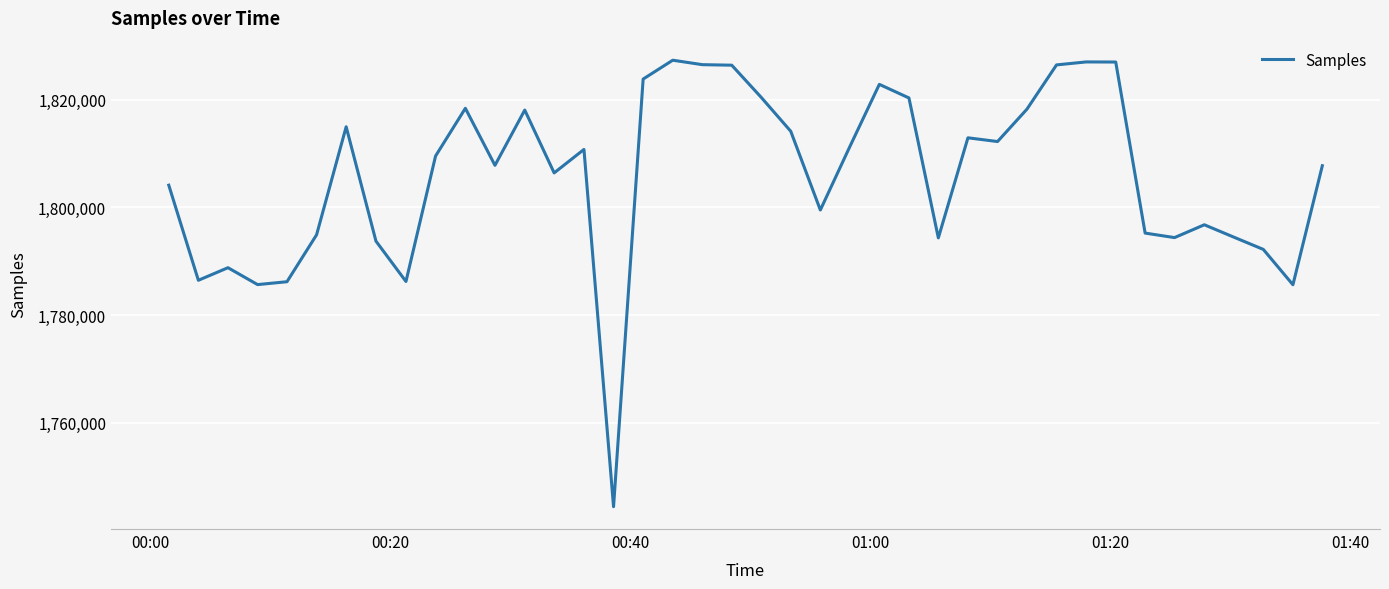

What is the greatest value displayed?

1827358